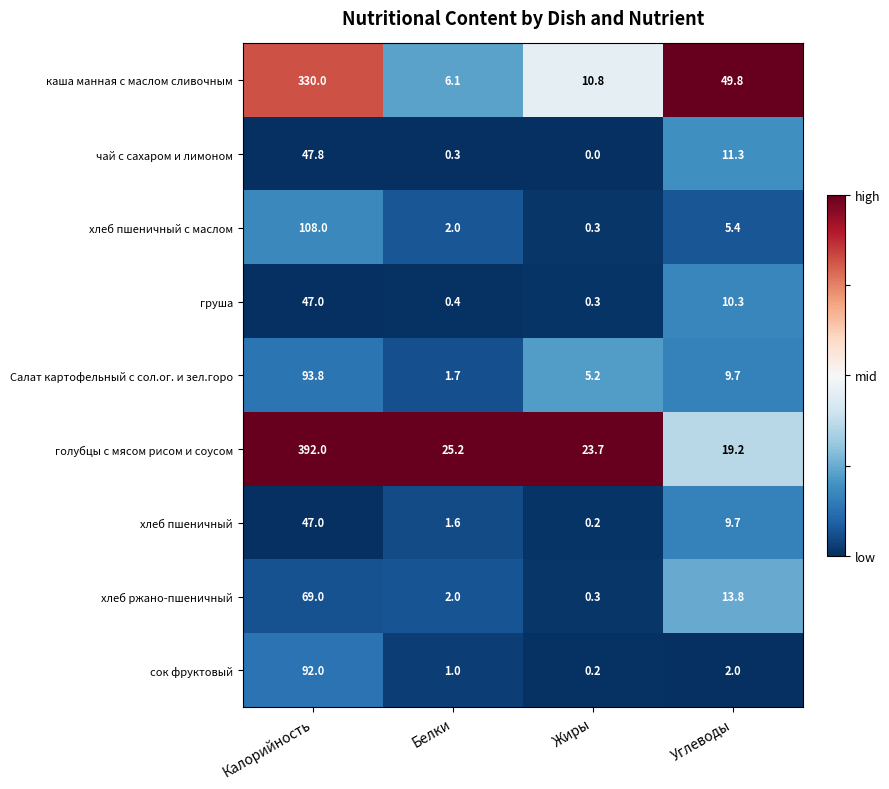

Rank the categories by голубцы с мясом рисом и соусом value from lowest to highest.

Углеводы, Жиры, Белки, Калорийность